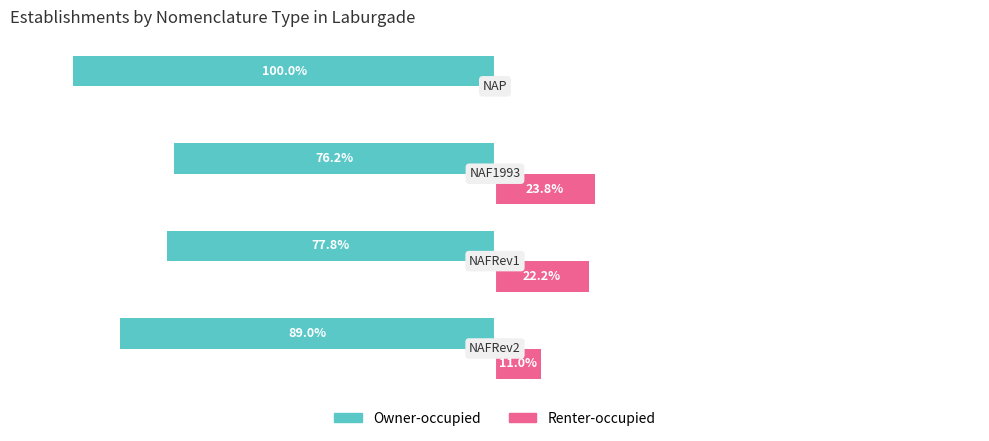

What is the average value of the Owner-occupied series?

-85.7